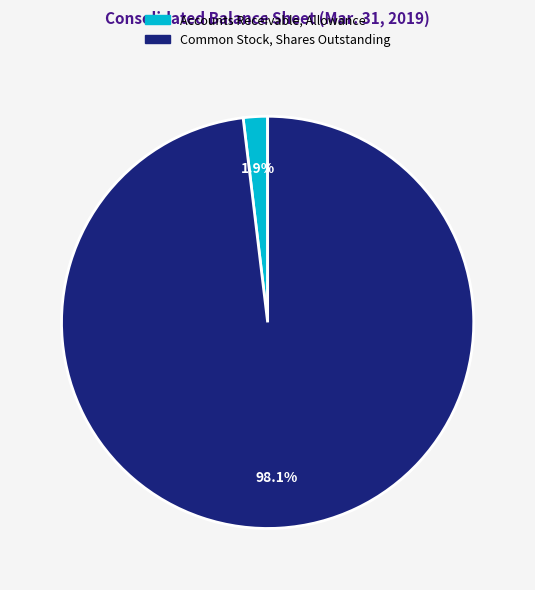

To the nearest percent, what is the difference between the Accounts Receivable, Allowance and Common Stock, Shares Outstanding slice percentages?

96%